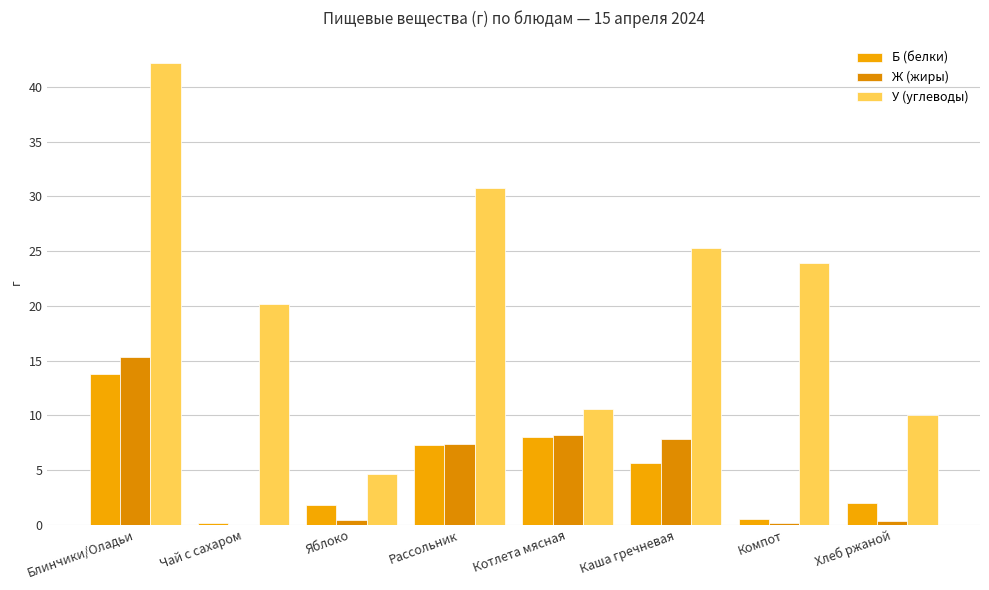

What is the difference between the У (углеводы) values at Котлета мясная and Яблоко?

6.0